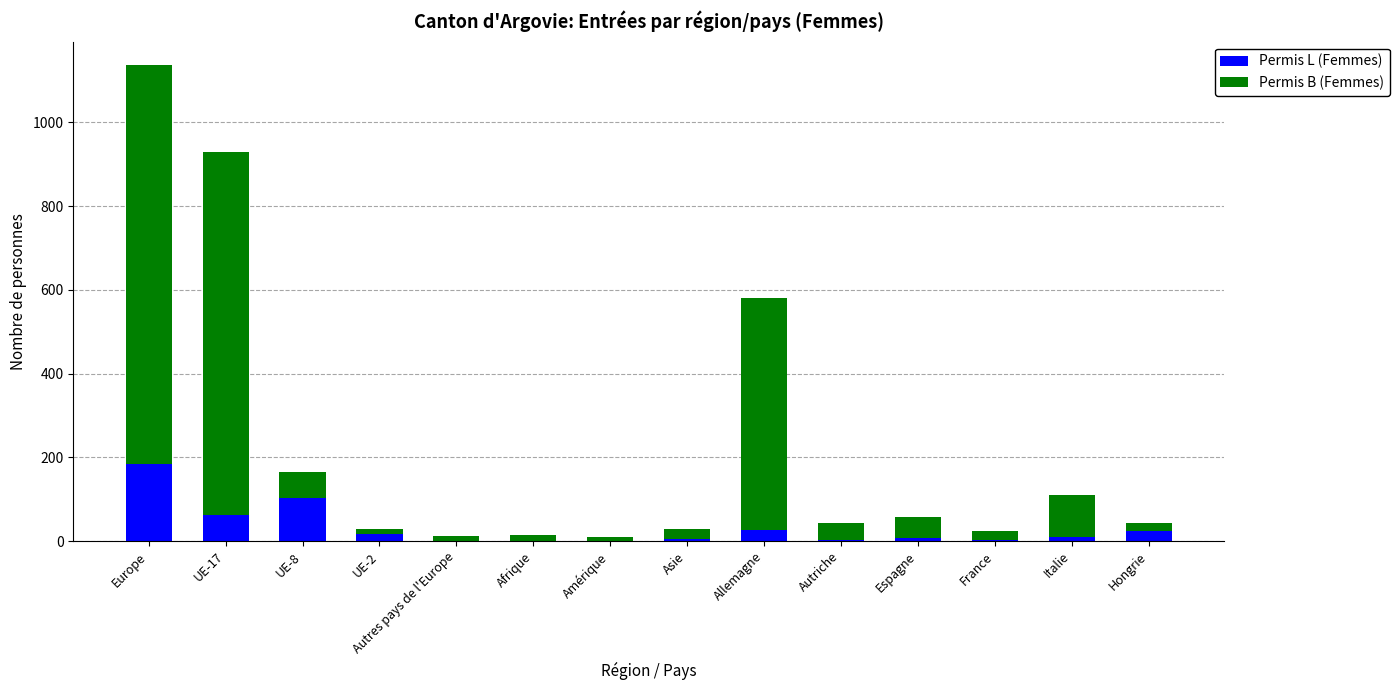

Which category has the highest value in the Permis L (Femmes) series?

Europe